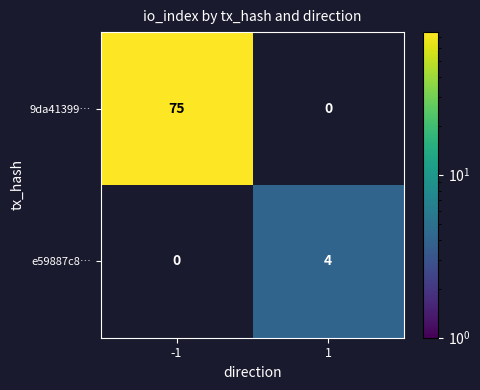

Which series has the largest range (max minus min)?

9da41399…